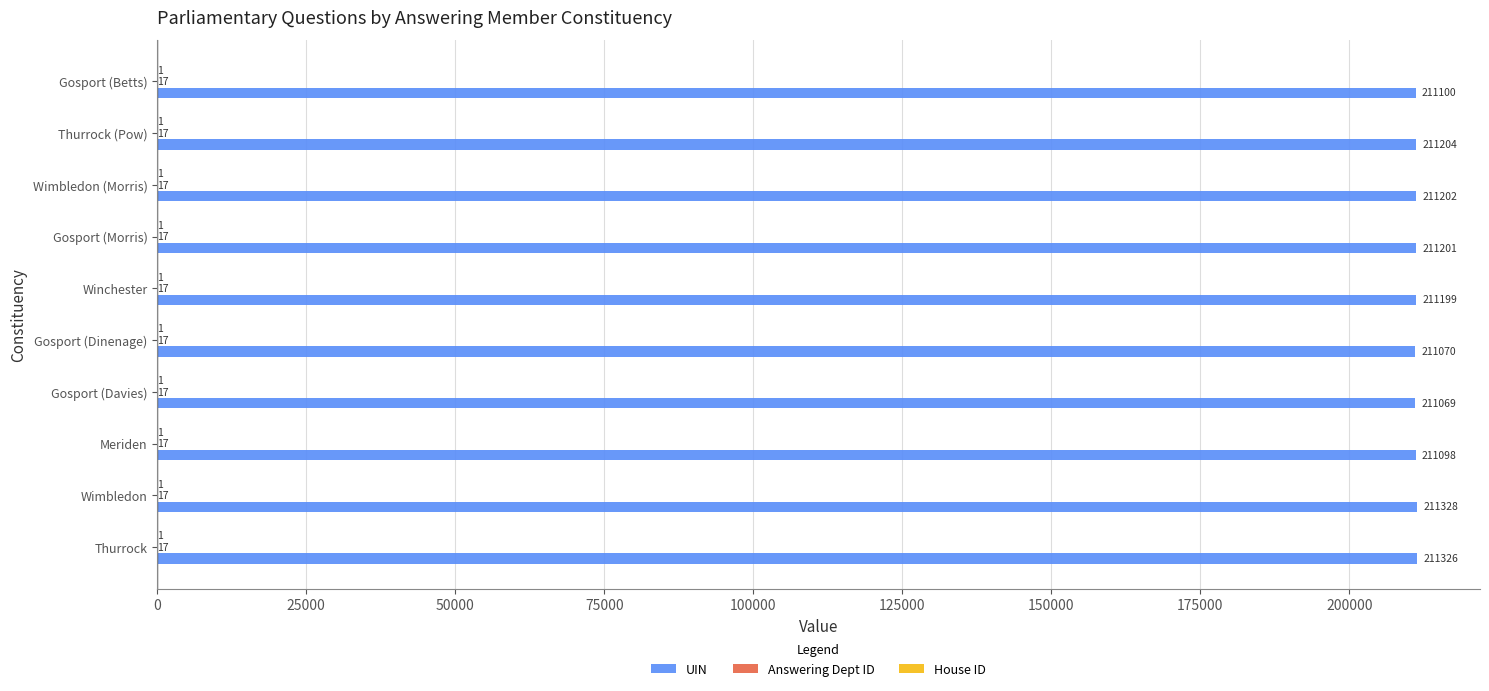

What is the total value across all series at Gosport (Morris)?

211219